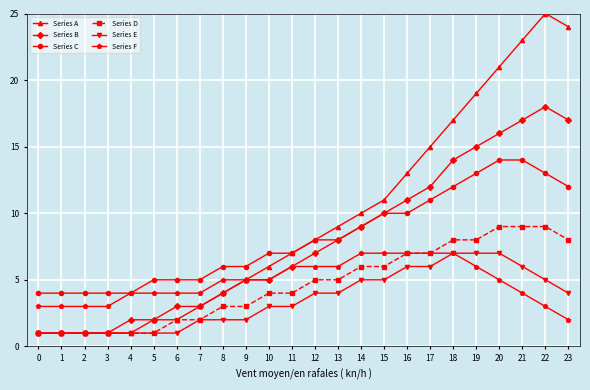

What is the lowest value of the Series C series?

4